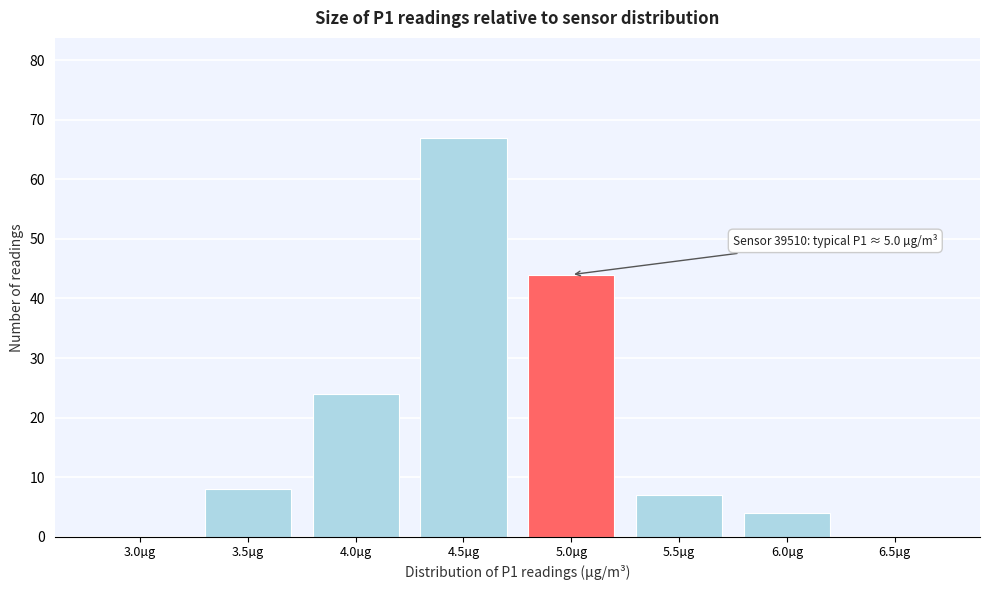

Reading left to right, list all the values displayed in this chart.

3.0µg=0	3.5µg=8	4.0µg=24	4.5µg=67	5.0µg=44	5.5µg=7	6.0µg=4	6.5µg=0